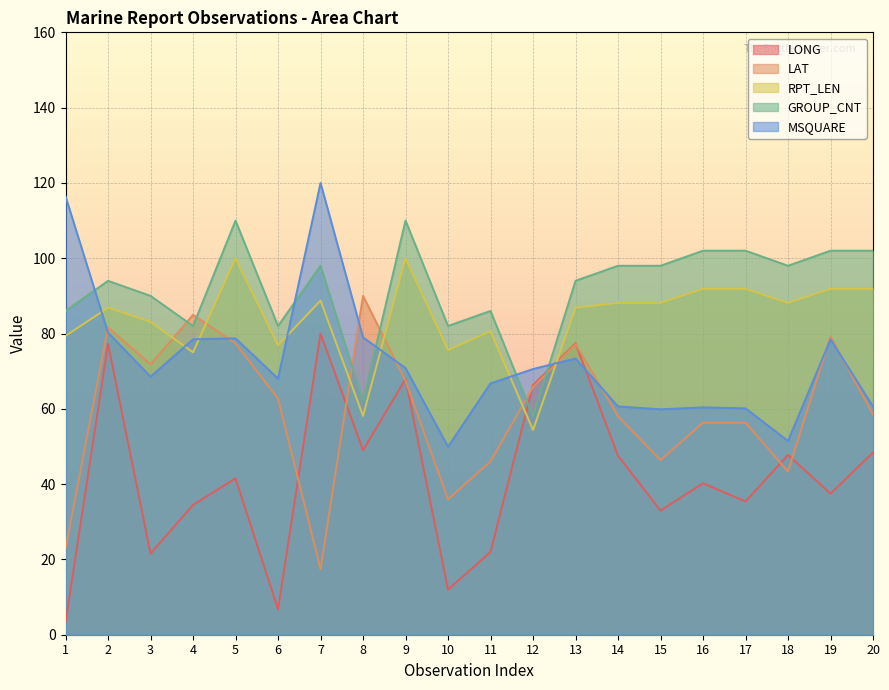

At which label is LAT closest to 53?

16